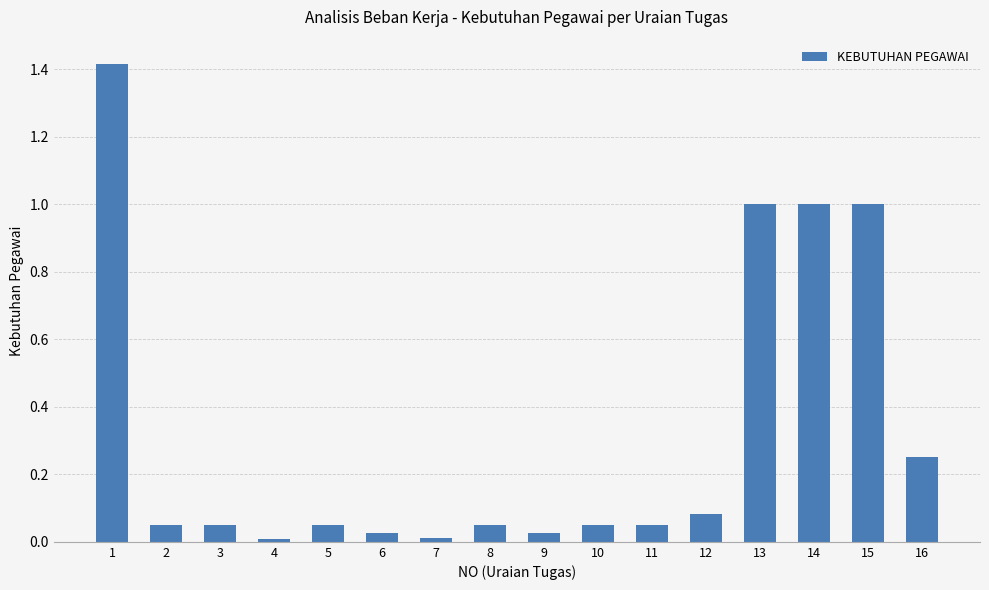

Is it true that the value at 1 is 2.4?

False